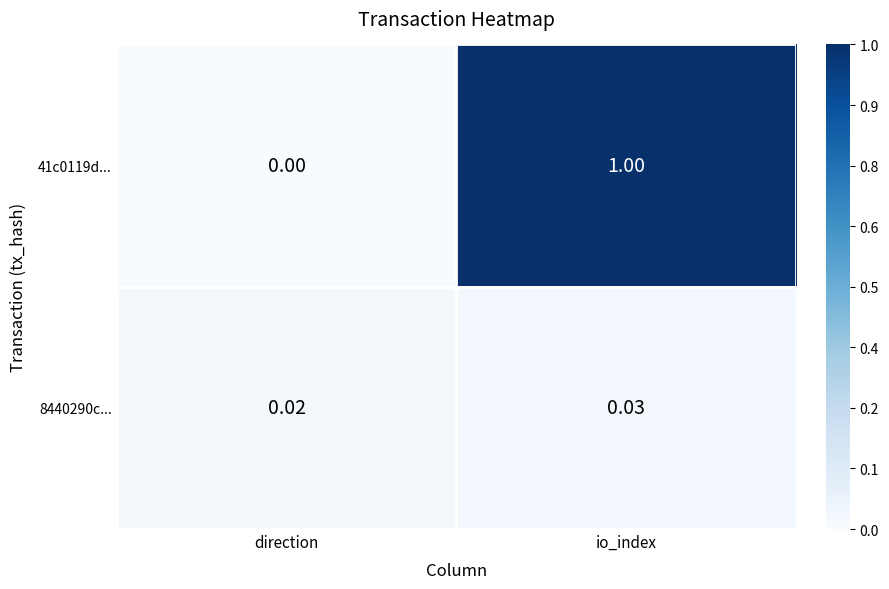

Between direction and io_index, which series saw the biggest shift?

41c0119d...